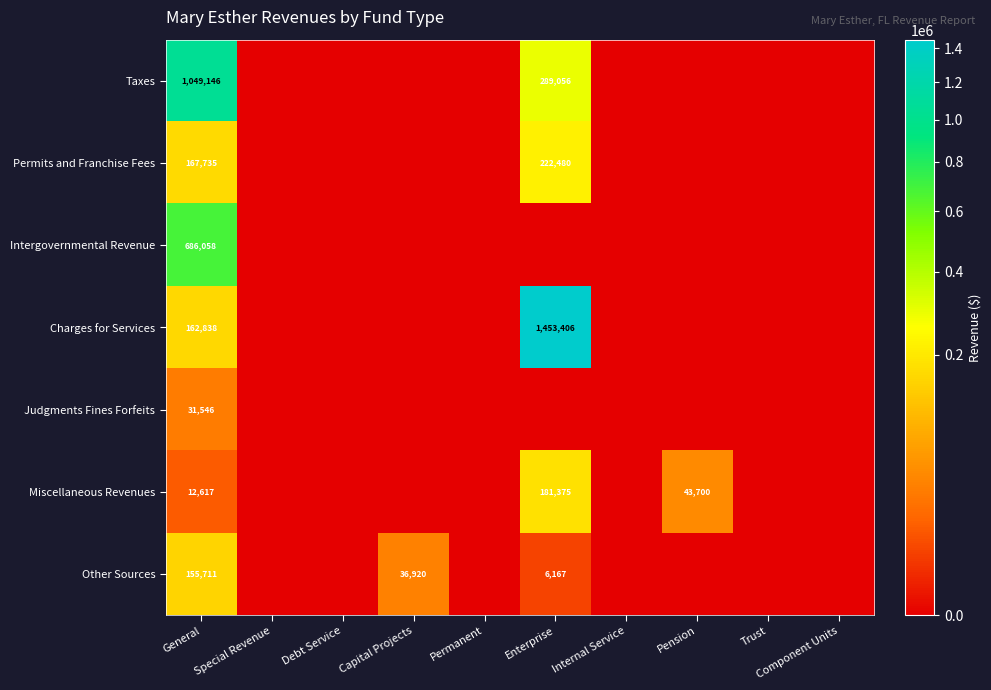

What is the spread (max minus min) of values at General?

1036529